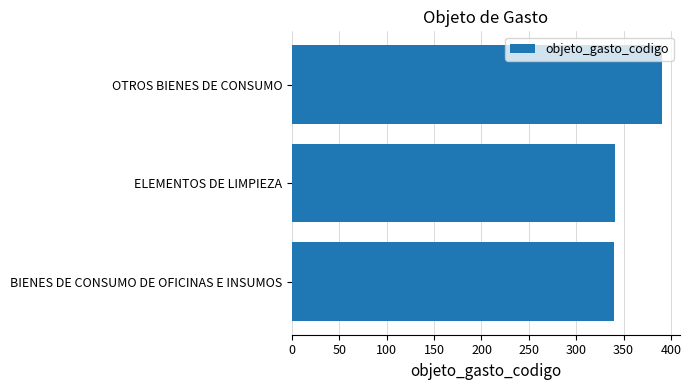

Read the value at OTROS BIENES DE CONSUMO.

390